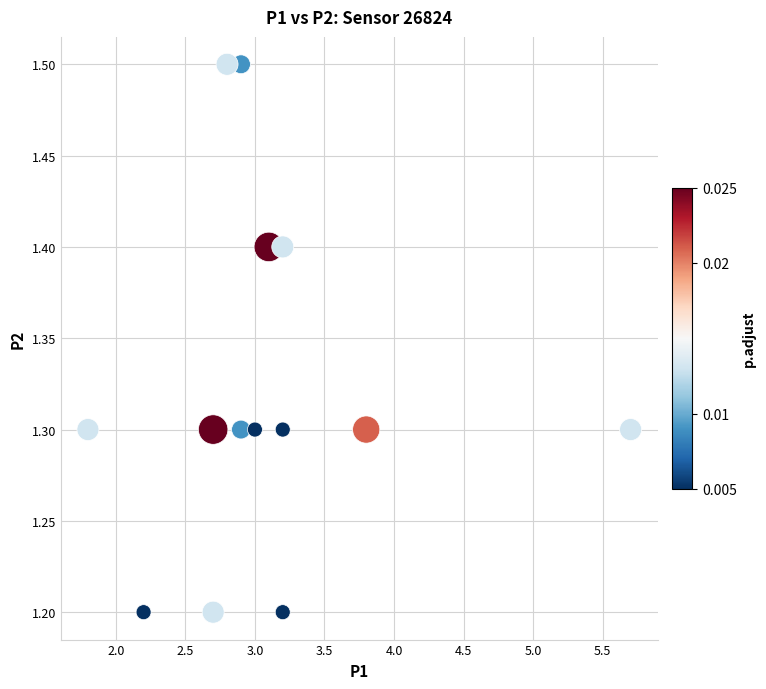

What is the range of Y values (max minus min)?

0.3